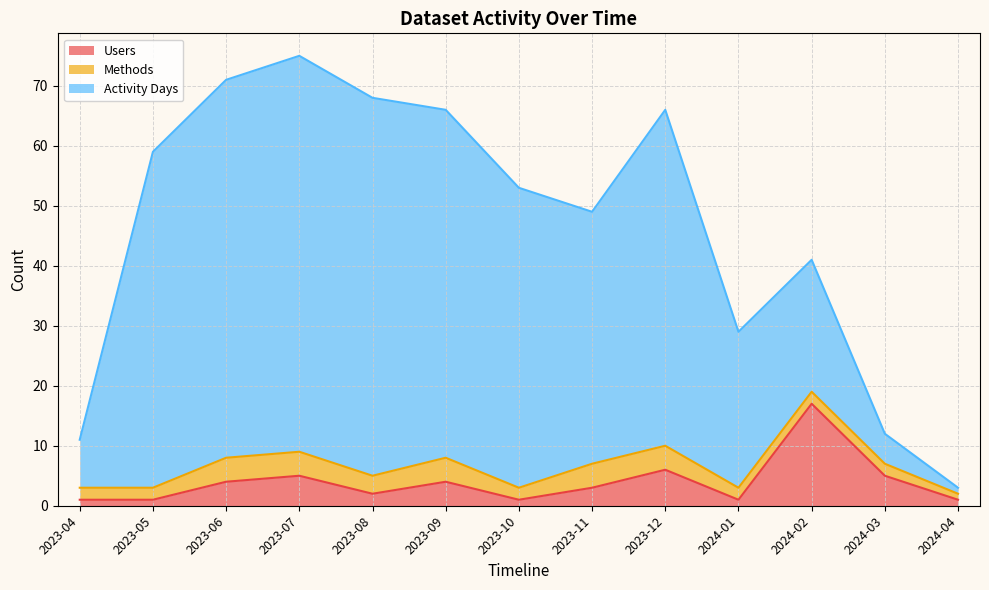

List the labels in order of Users value, smallest first.

2023-04, 2023-05, 2023-10, 2024-01, 2024-04, 2023-08, 2023-11, 2023-06, 2023-09, 2023-07, 2024-03, 2023-12, 2024-02